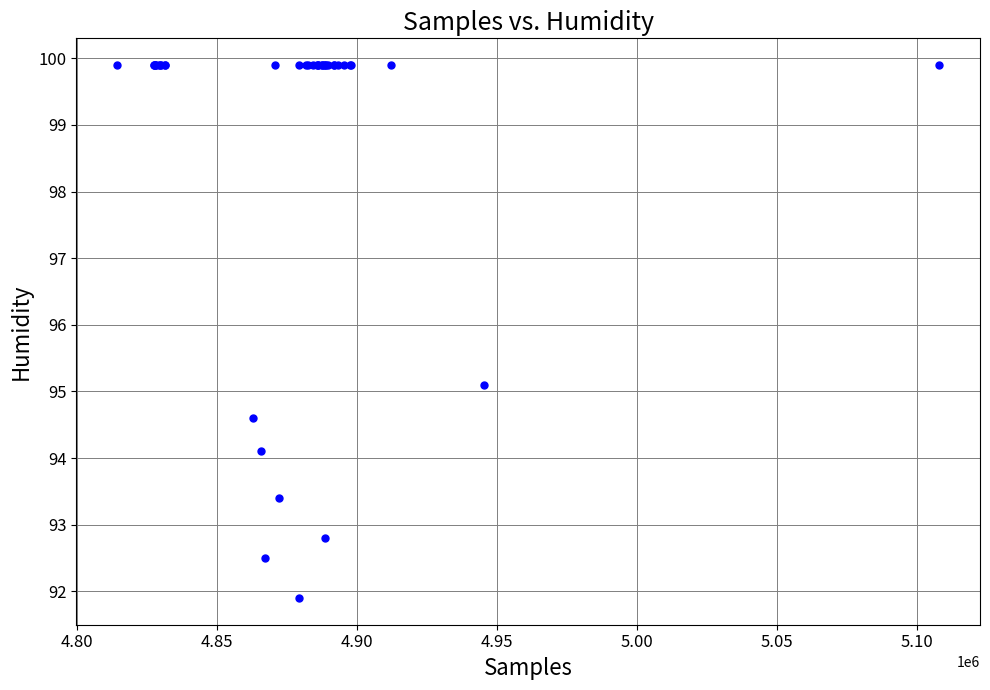

What Y value in the scatter plot is closest to 95?

95.1